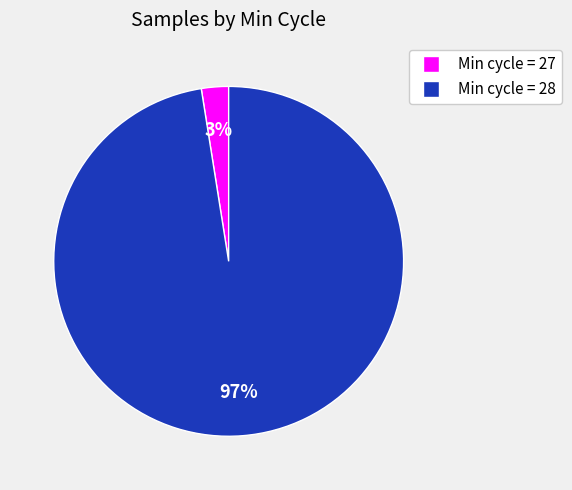

To the nearest percent, what is the average slice percentage?

50%